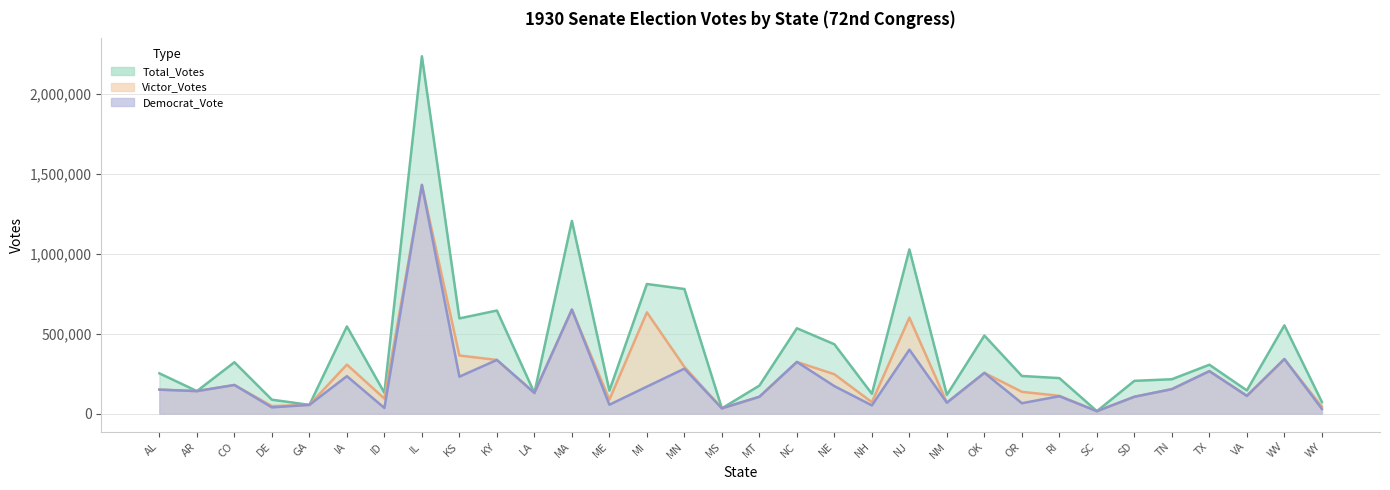

In Total_Votes, how many points are higher than both neighbors (excluding endpoints)?

11